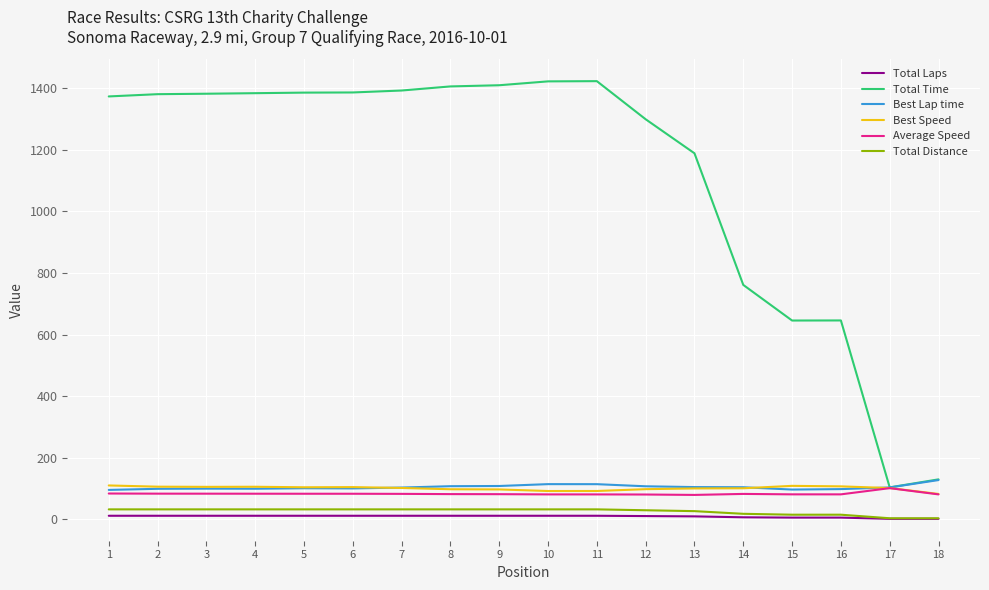

What is the difference between the maximum and minimum values in the Total Time series?

1320.3